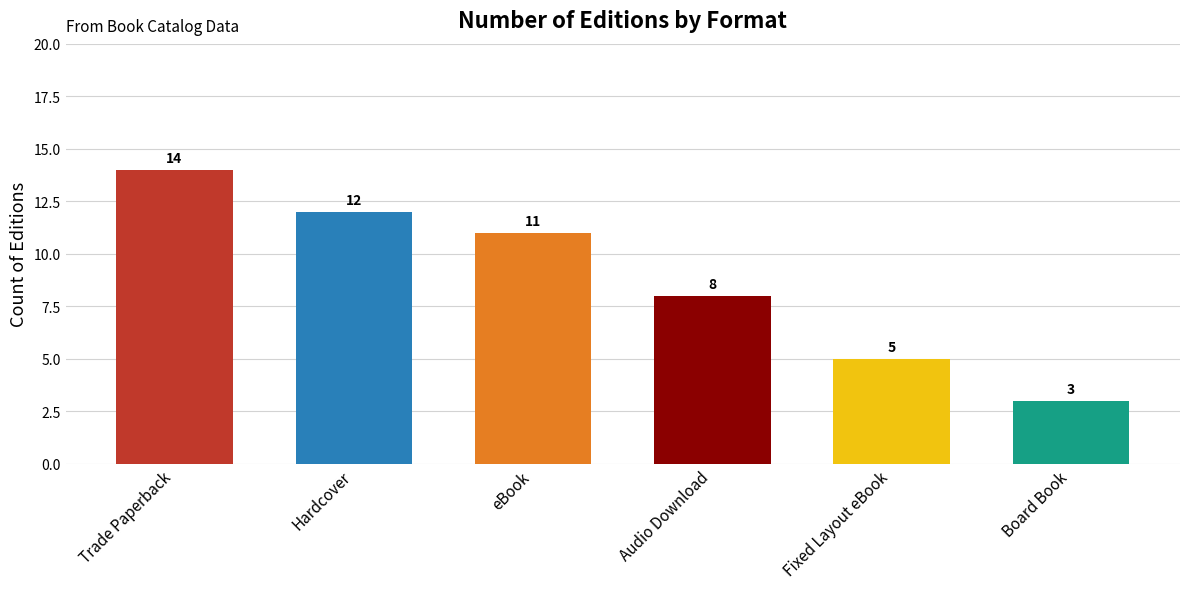

Which has a higher value, Audio Download or Trade Paperback?

Trade Paperback